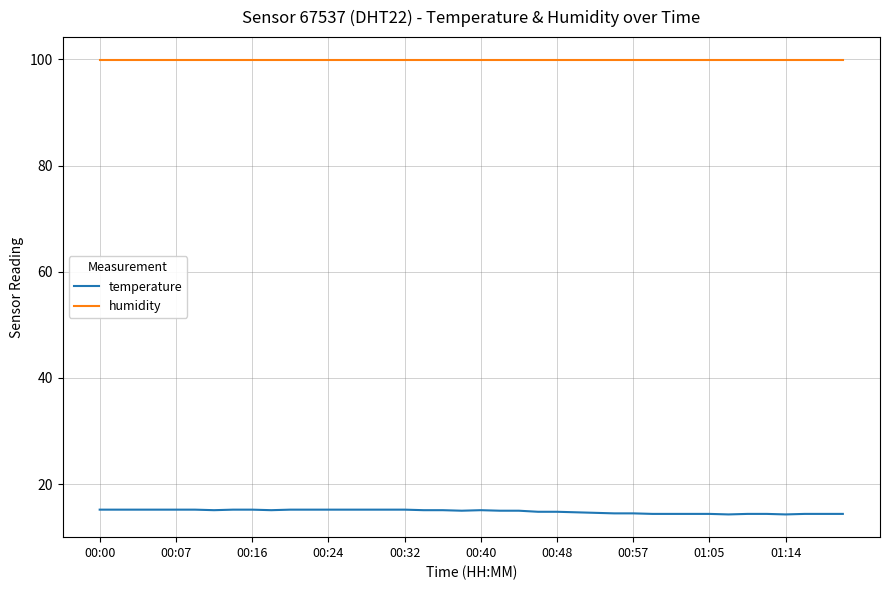

True or false: temperature and humidity cross at least once.

False